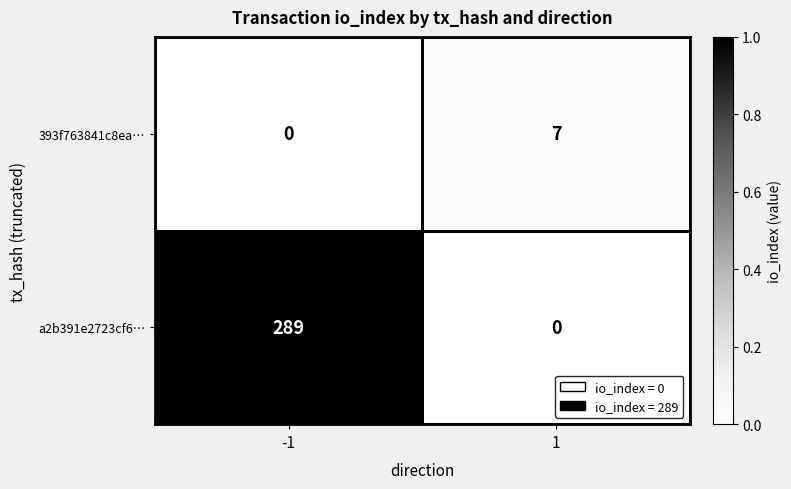

Is it true that a2b391e2723cf6… equals 163 at 1?

False